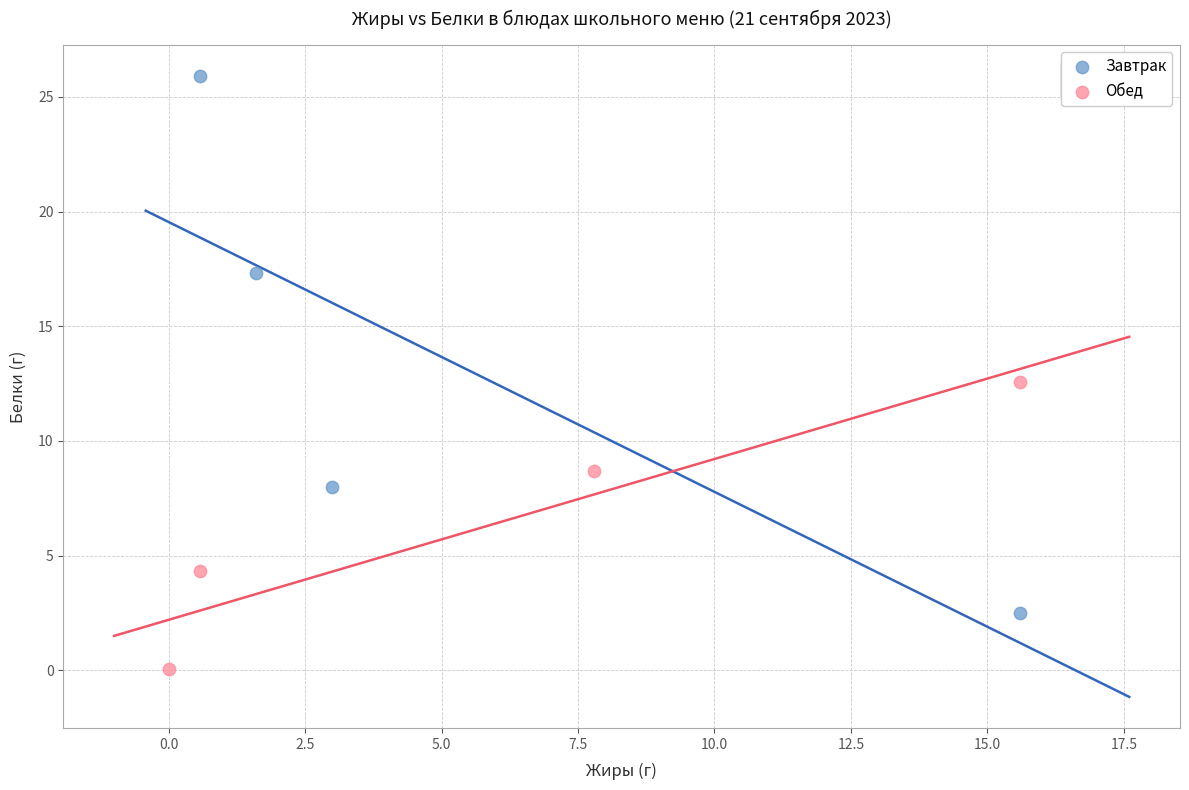

Which series reaches the minimum Y coordinate?

Обед